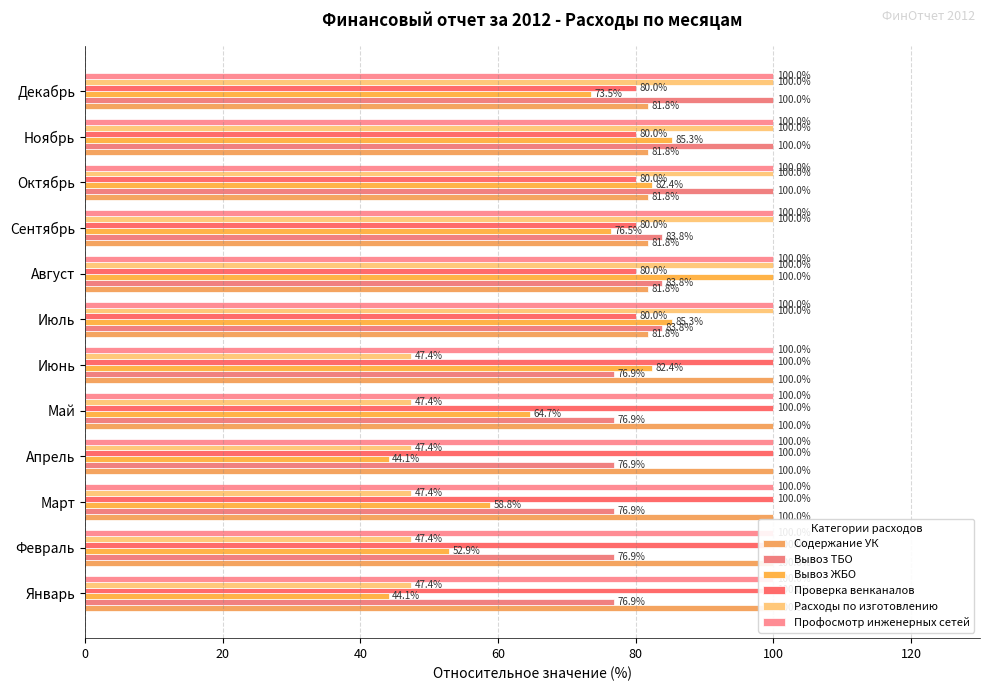

What is the difference between the second highest and minimum values in the Вывоз ЖБО series?

41.2